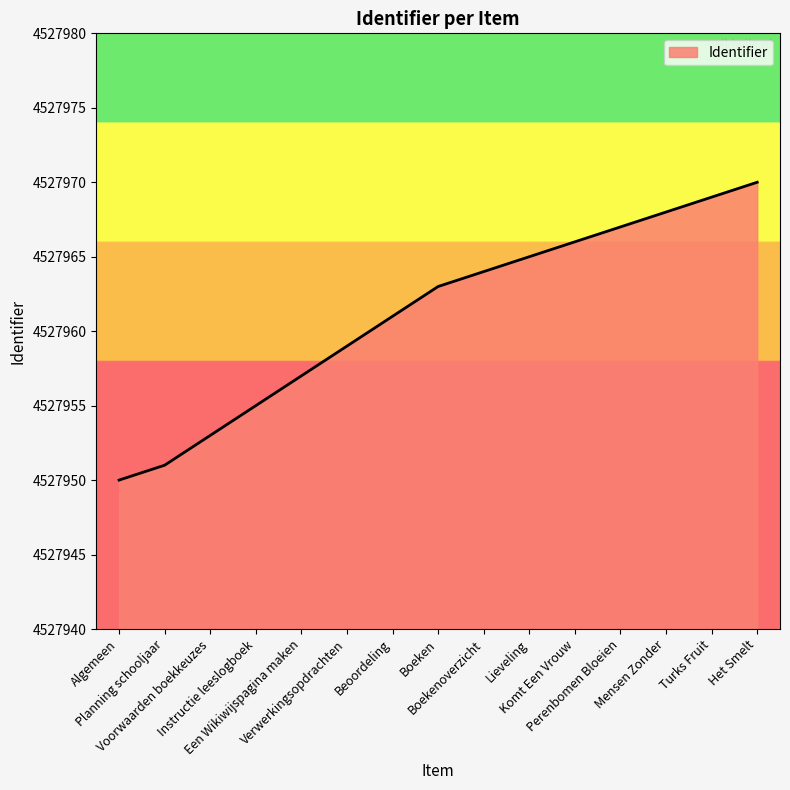

What is the sum of all values?

67919418